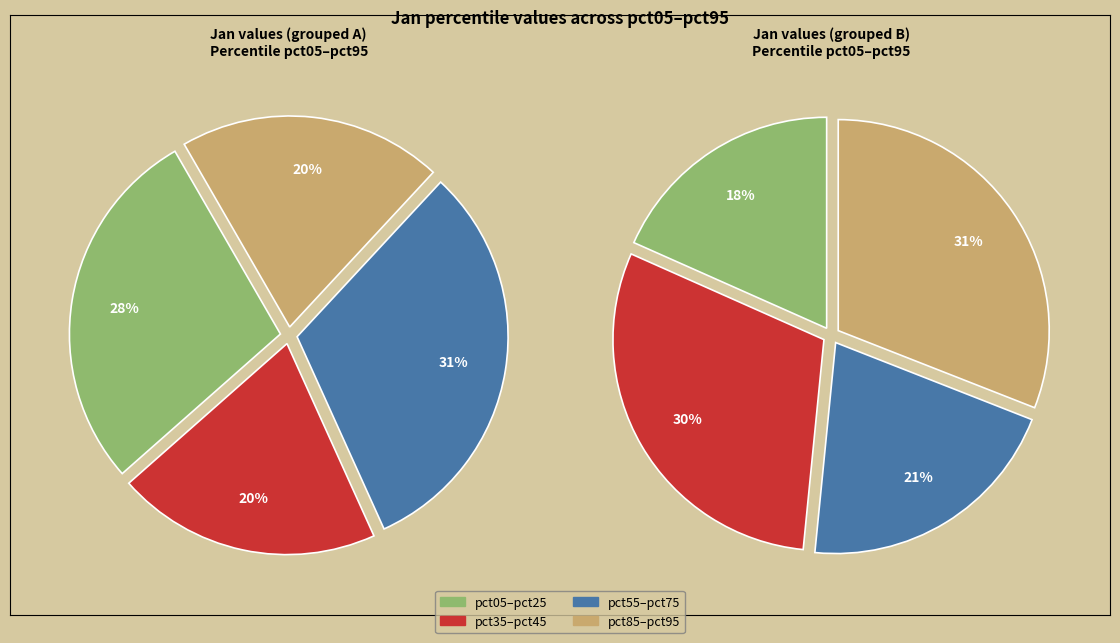

The pct05 slice represents 1% of the pie. True or false?

False